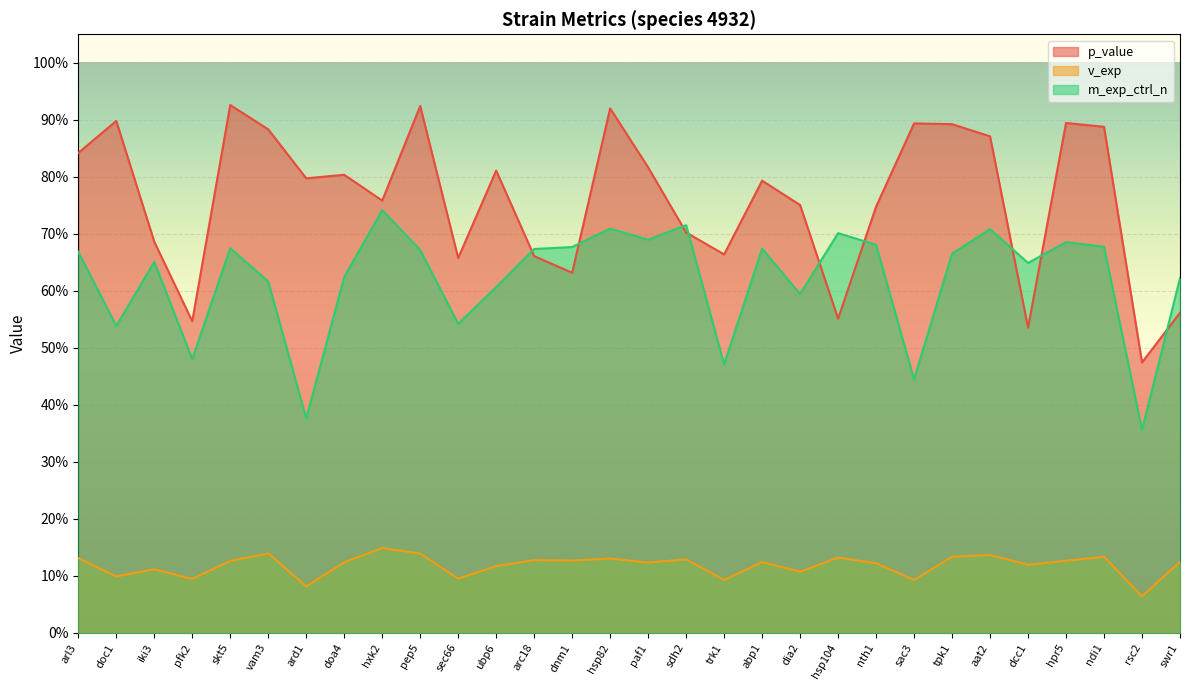

What is the approximate value of p_value at pfk2?

0.5